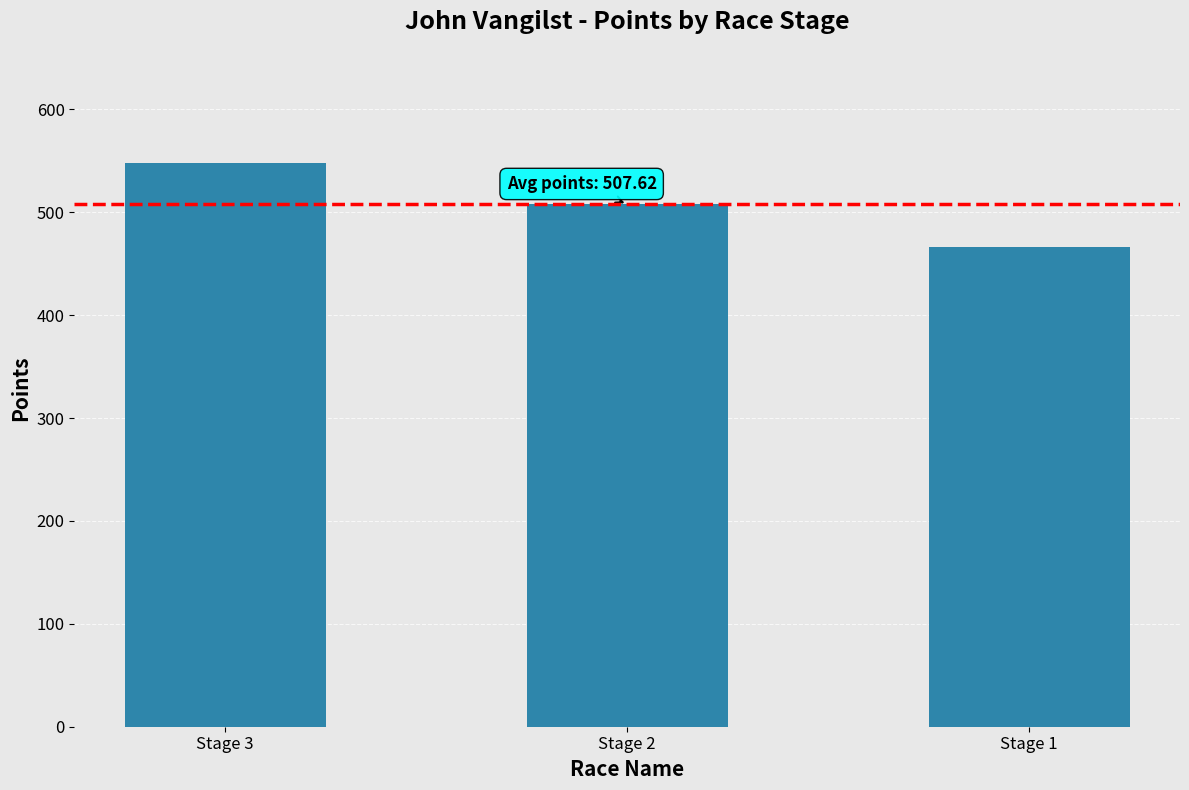

Rank the categories by value from highest to lowest.

Stage 3, Stage 2, Stage 1